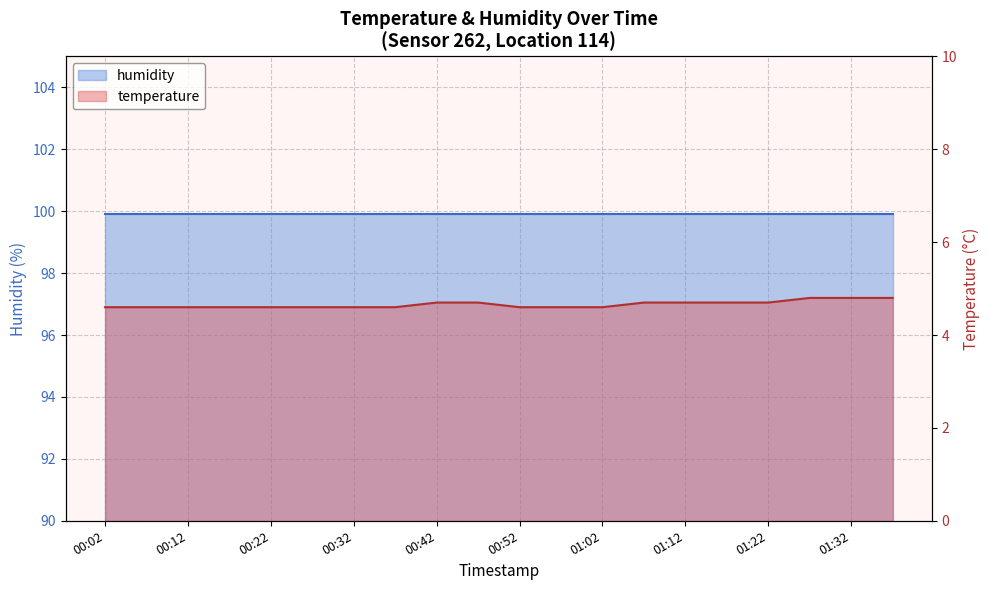

Which has a higher value, 01:22 or 01:07?

01:22